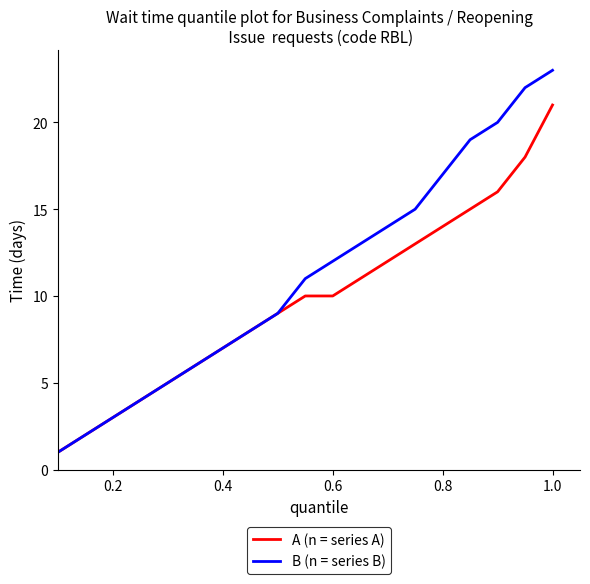

What is the highest value of the A (n = series A) series?

21